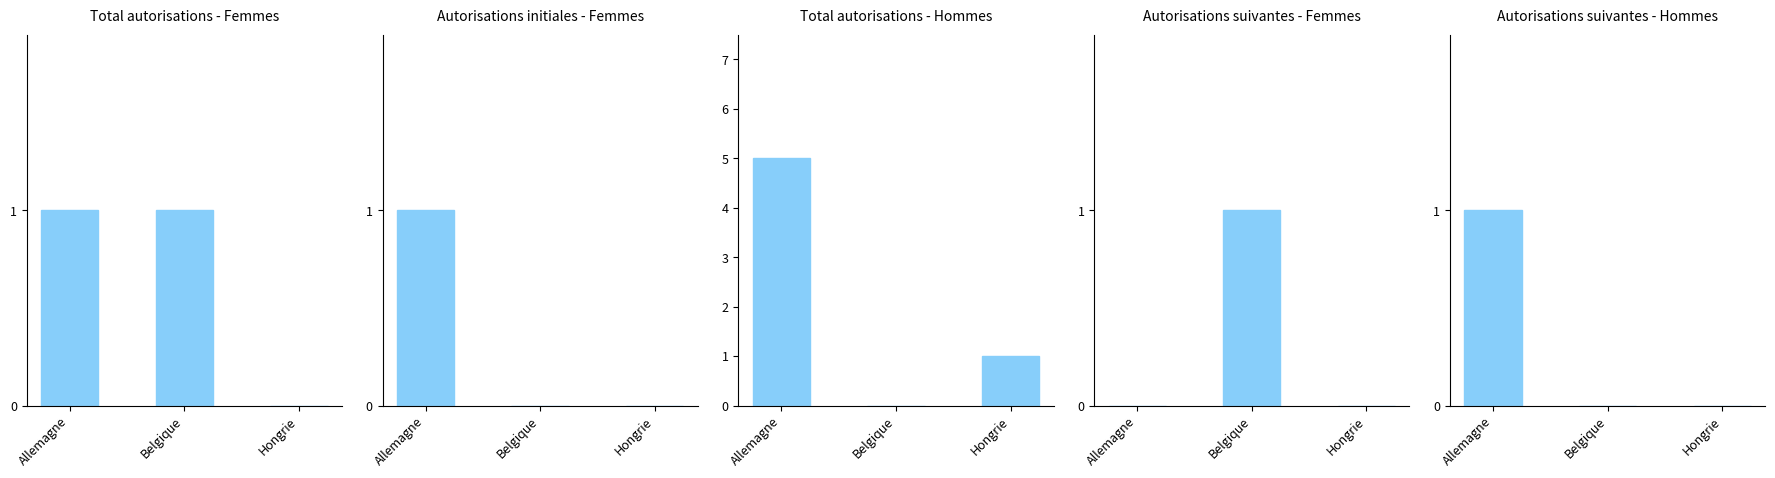

Rank the series by their maximum value, from lowest to highest.

Total autorisations - Femmes, Autorisations initiales - Femmes, Autorisations suivantes - Femmes, Autorisations suivantes - Hommes, Total autorisations - Hommes